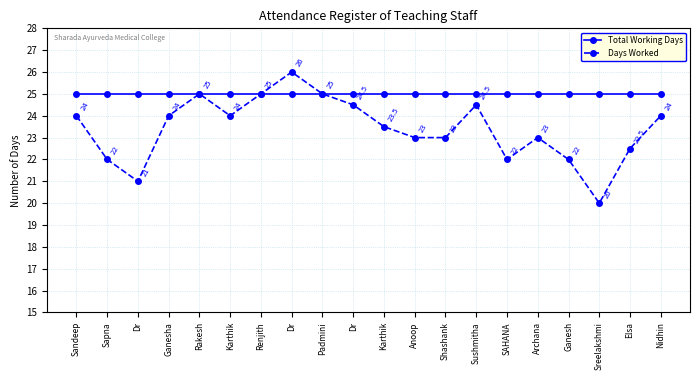

The value of Days Worked at Ganesha is 24.0. True or false?

True